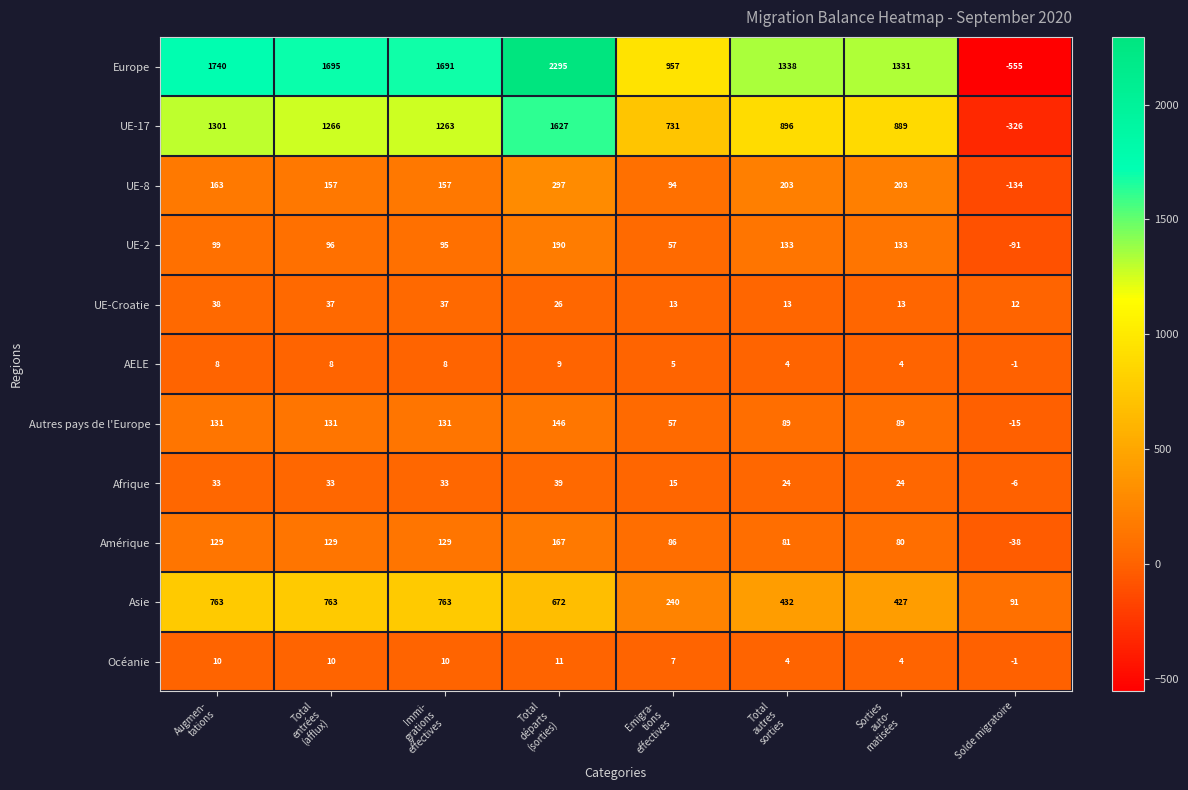

The value of Océanie at Solde migratoire is 0. True or false?

False